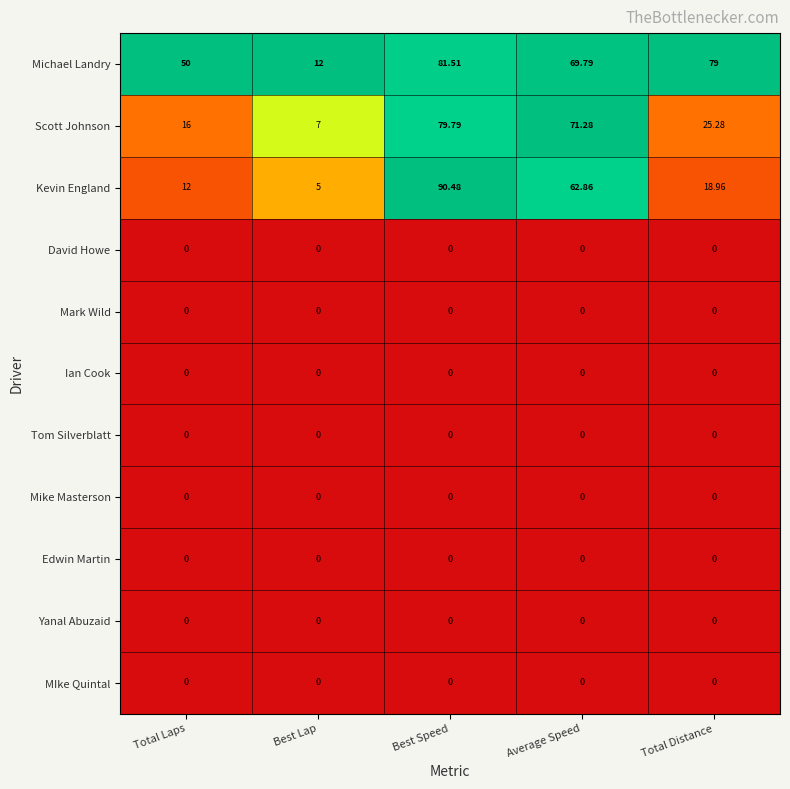

At how many categories does at least one series exceed 0?

5